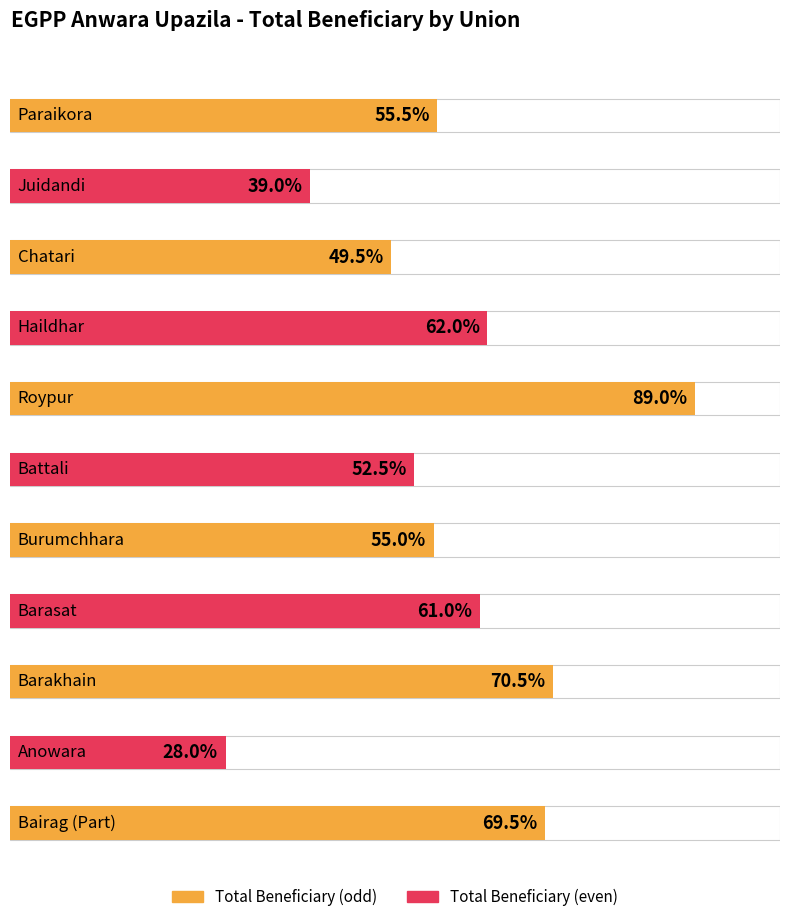

At which category does the chart reach its peak across all series?

Roypur